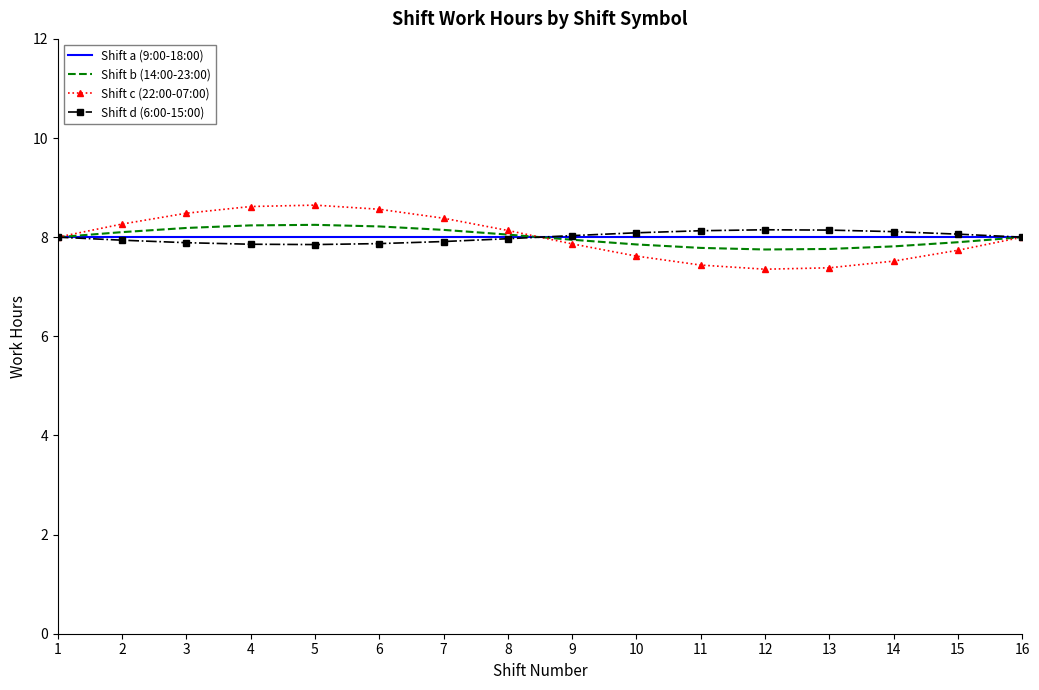

What is the minimum value for Shift a (9:00-18:00)?

8.0